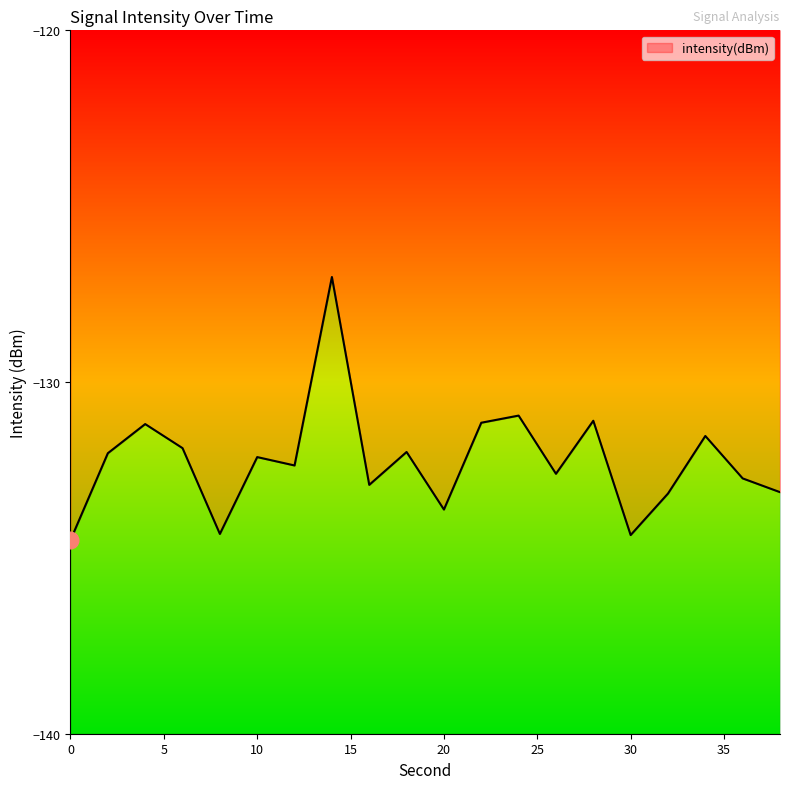

Rank the categories by value from highest to lowest.

14, 24, 28, 22, 4, 34, 6, 18, 2, 10, 12, 26, 36, 16, 38, 32, 20, 8, 30, 0